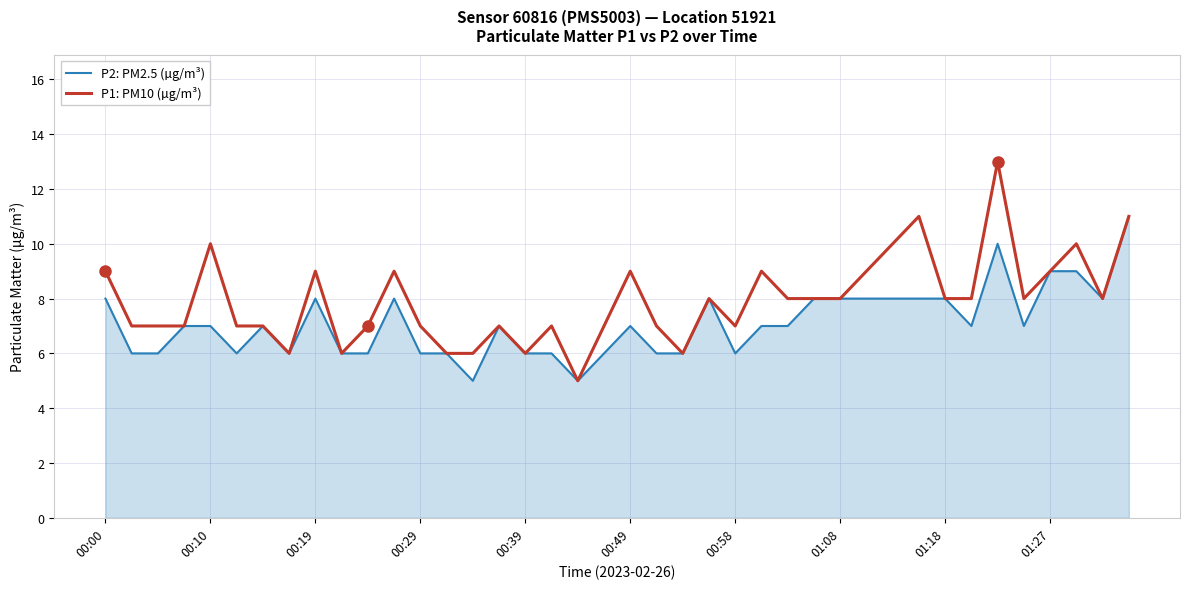

List the series in order of their peak value, lowest first.

P2: PM2.5 (µg/m³), P1: PM10 (µg/m³)